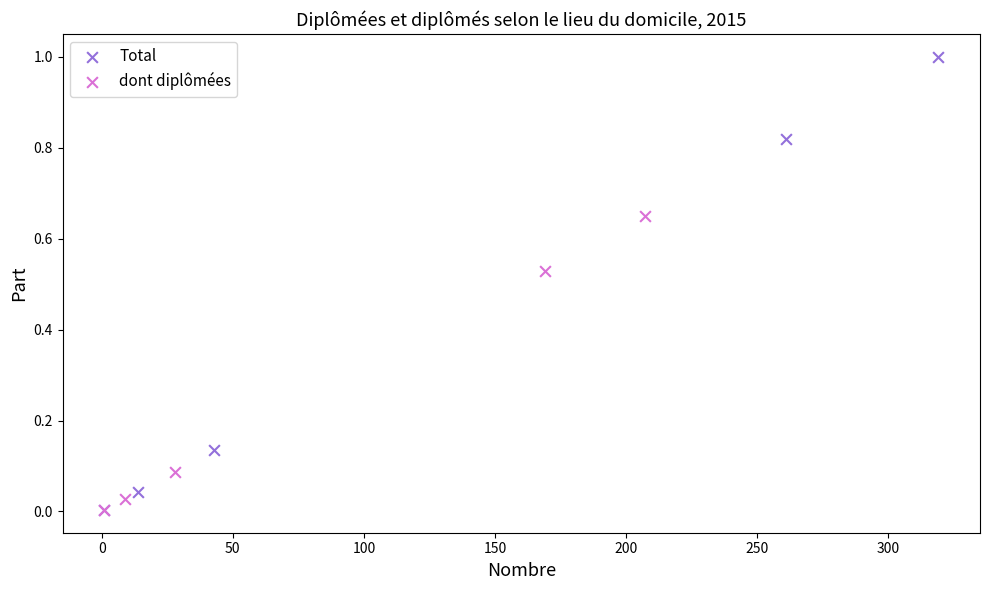

Which series has the widest spread of Y values?

Total